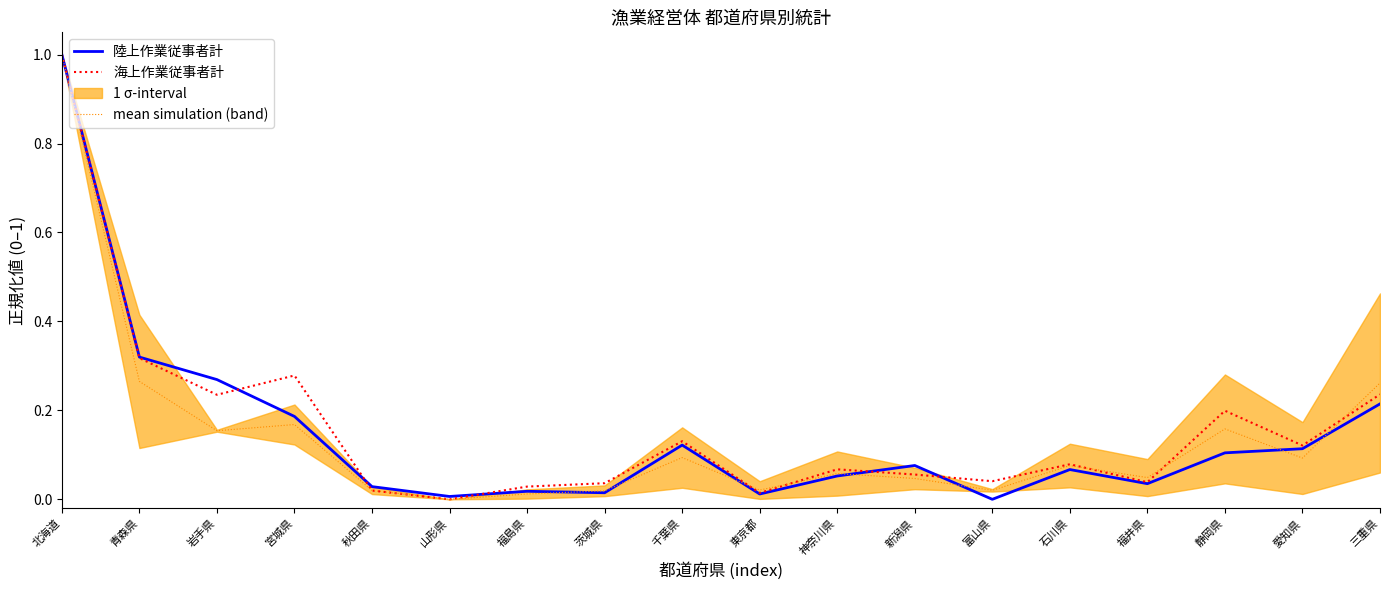

The value of 海上作業従事者計 at 千葉県 is 0.1. True or false?

True